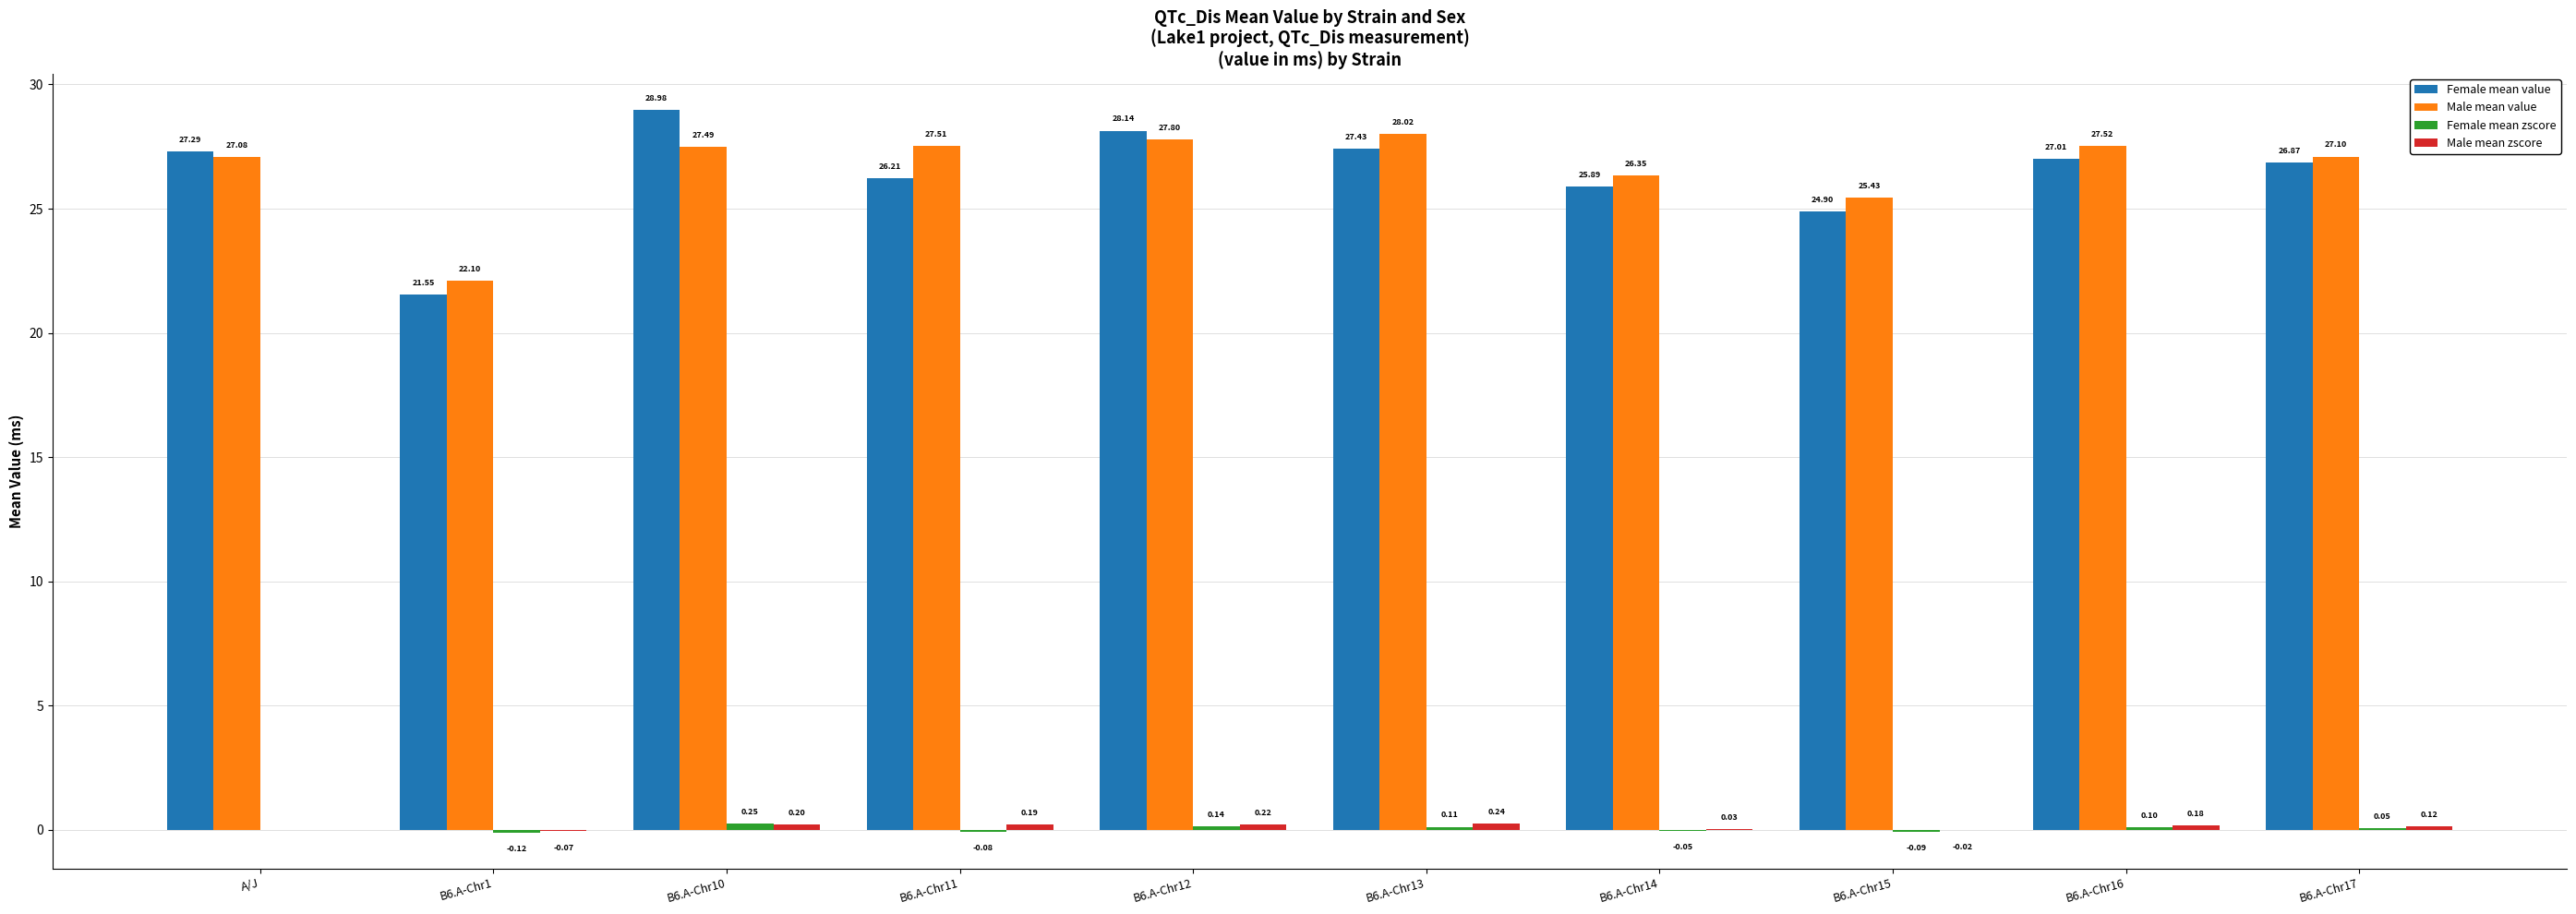

Which series has the largest total across all categories?

Male mean value